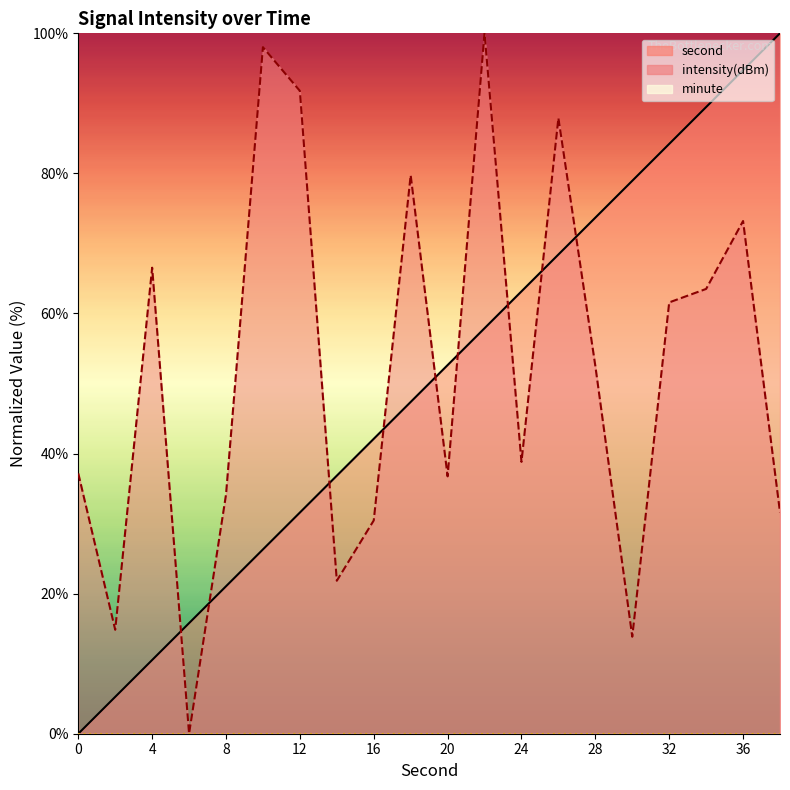

How many lines are shown in the chart?

2